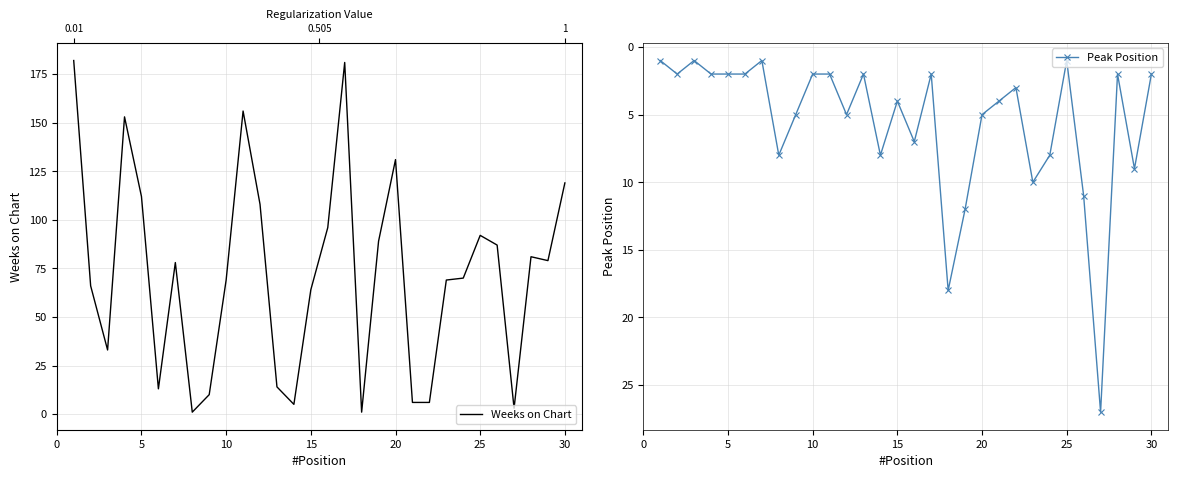

How many lines are shown in the chart?

2